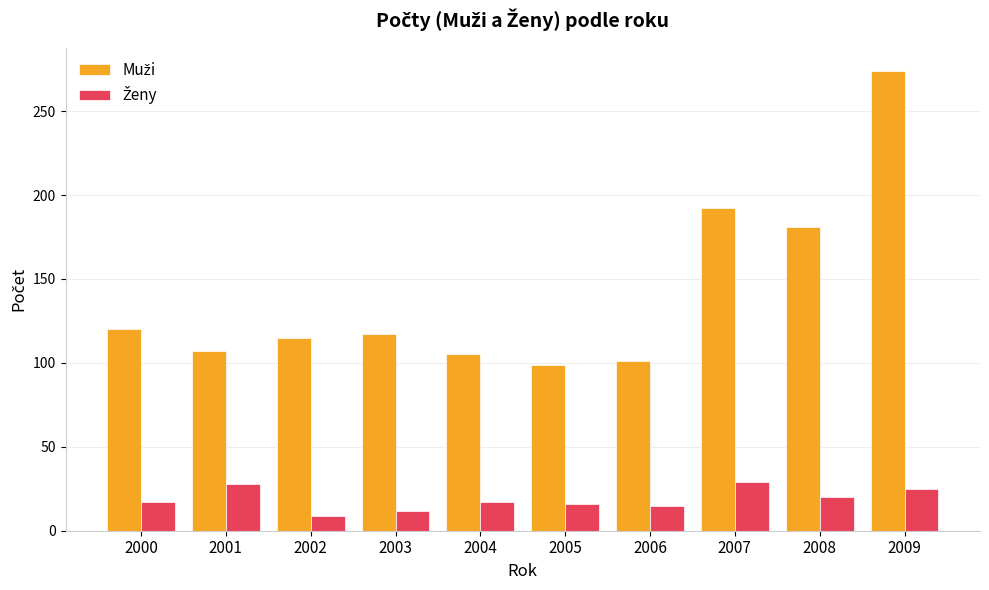

At which category is the sum across all series the highest?

2009